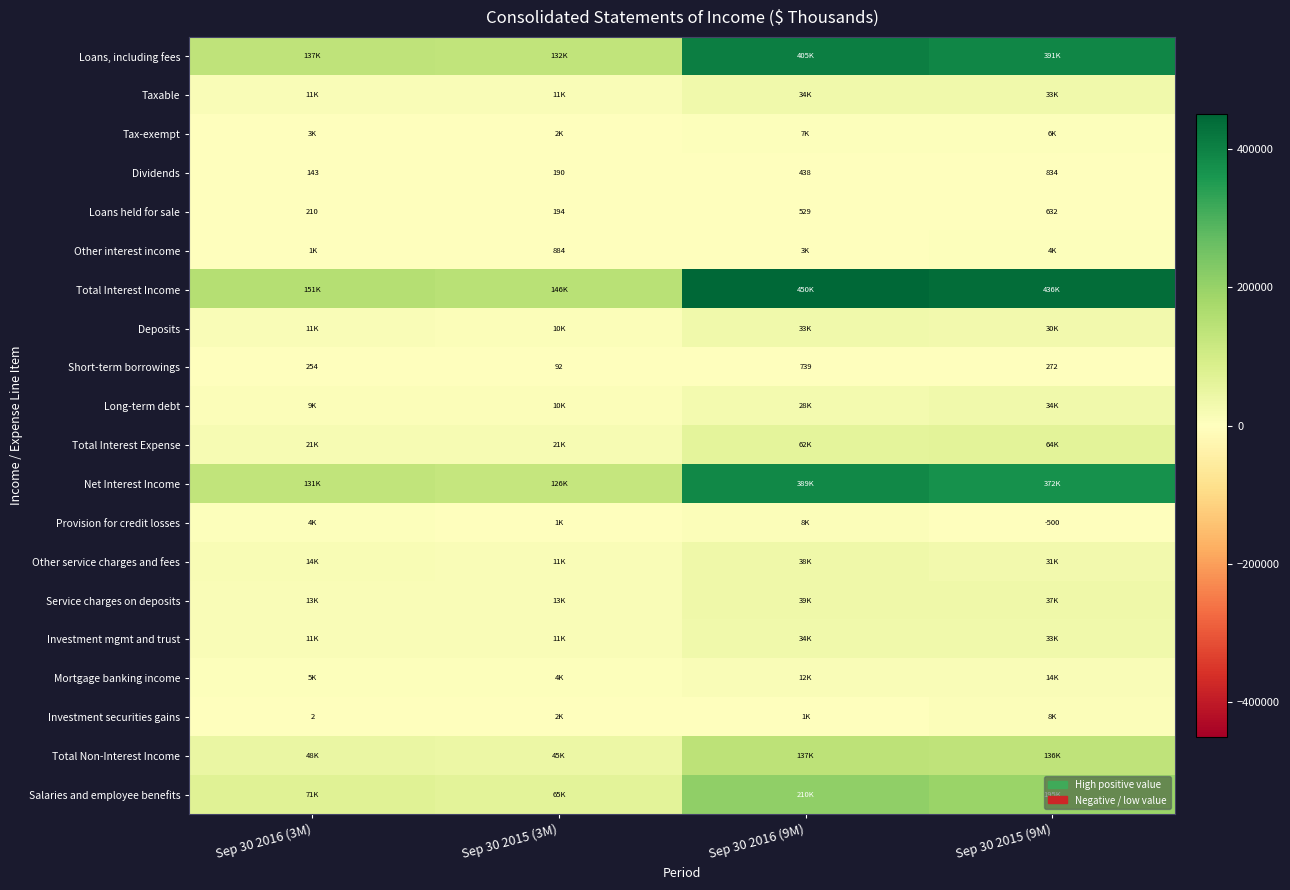

At how many categories does at least one series exceed 341291?

2